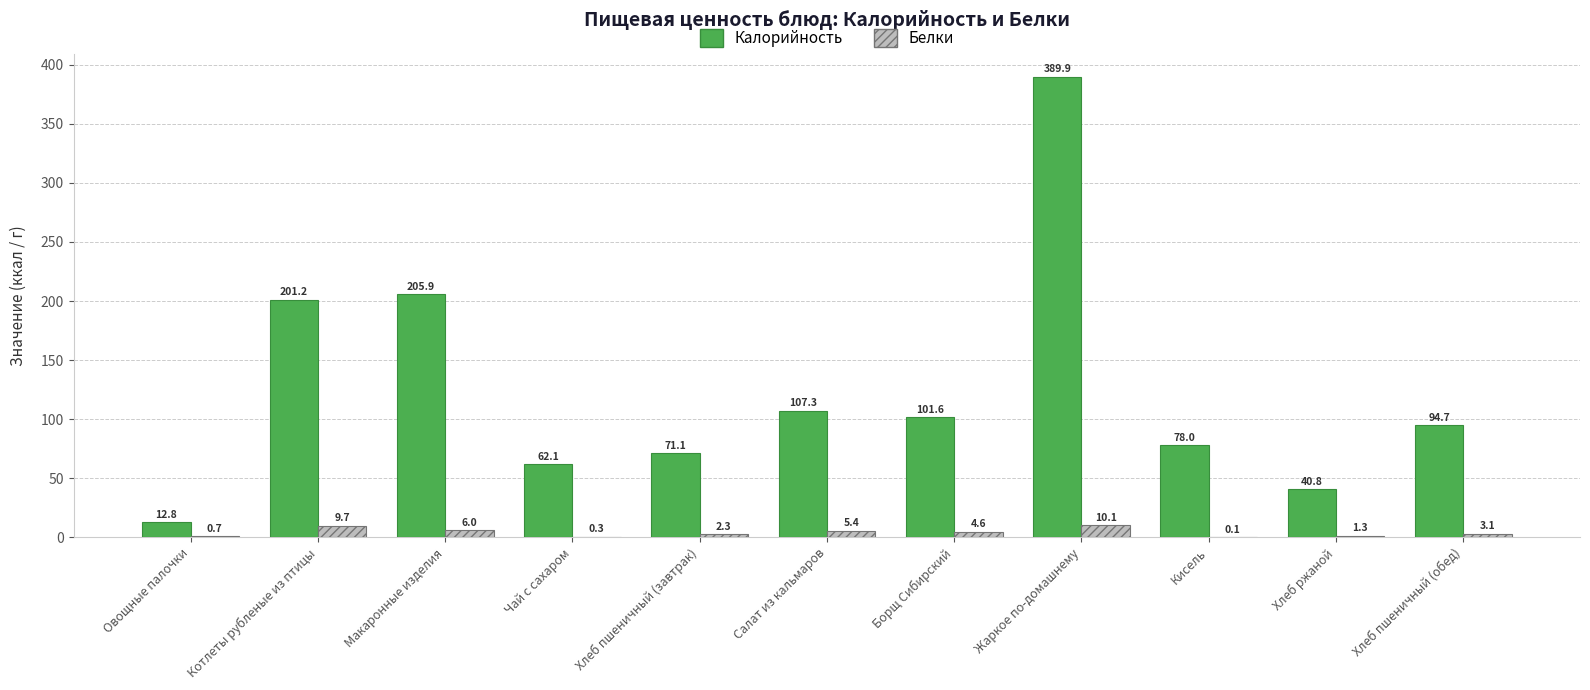

How many data points in Калорийность are above 94?

6